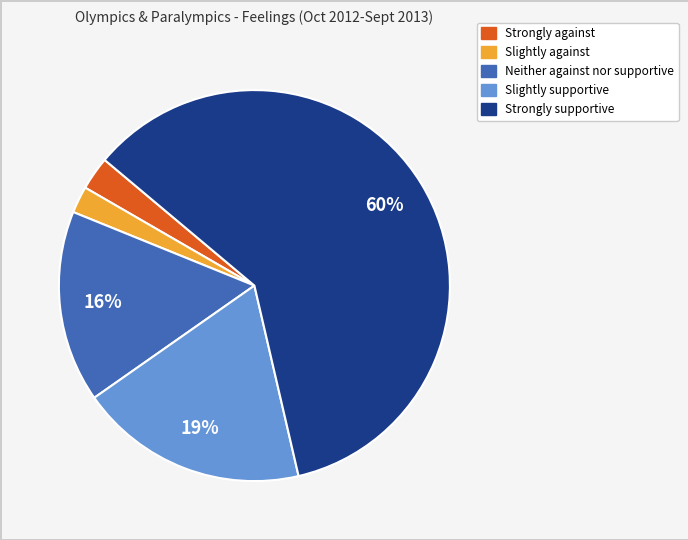

Which slice is the largest?

Strongly supportive